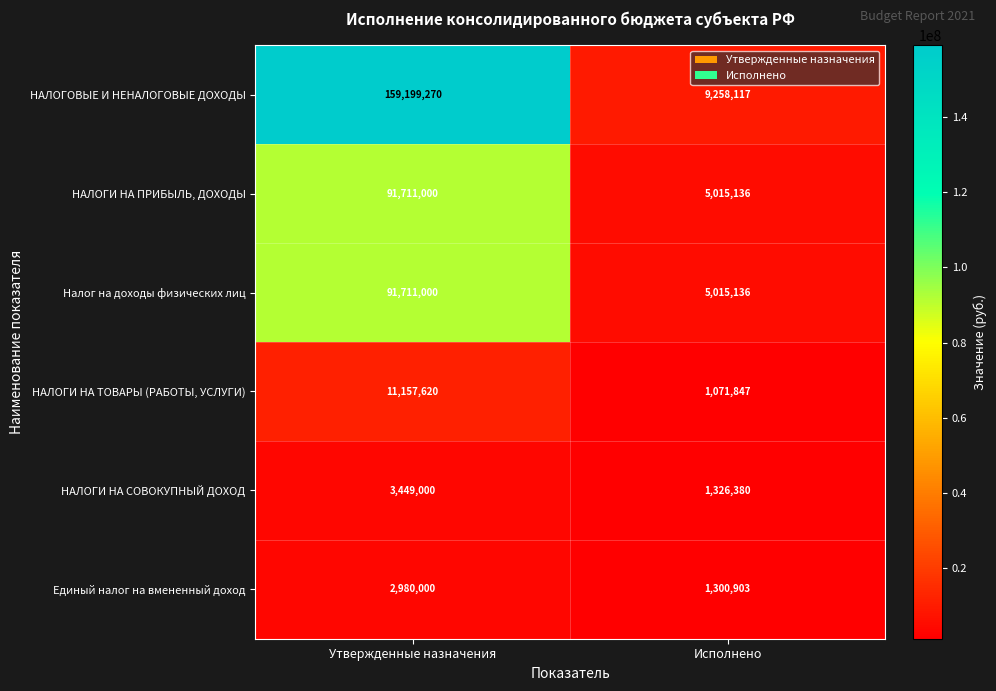

Reading left to right, what are all the values shown in this chart?

НАЛОГОВЫЕ И НЕНАЛОГОВЫЕ ДОХОДЫ: 159199270	9258117
НАЛОГИ НА ПРИБЫЛЬ, ДОХОДЫ: 91711000	5015136
Налог на доходы физических лиц: 91711000	5015136
НАЛОГИ НА ТОВАРЫ (РАБОТЫ, УСЛУГИ): 11157620	1071847
НАЛОГИ НА СОВОКУПНЫЙ ДОХОД: 3449000	1326380
Единый налог на вмененный доход: 2980000	1300903